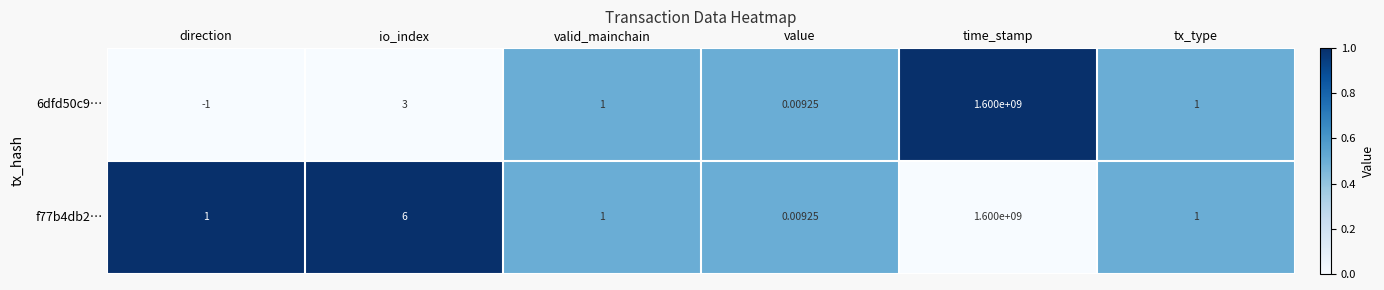

Which category has the lowest value across all series?

direction